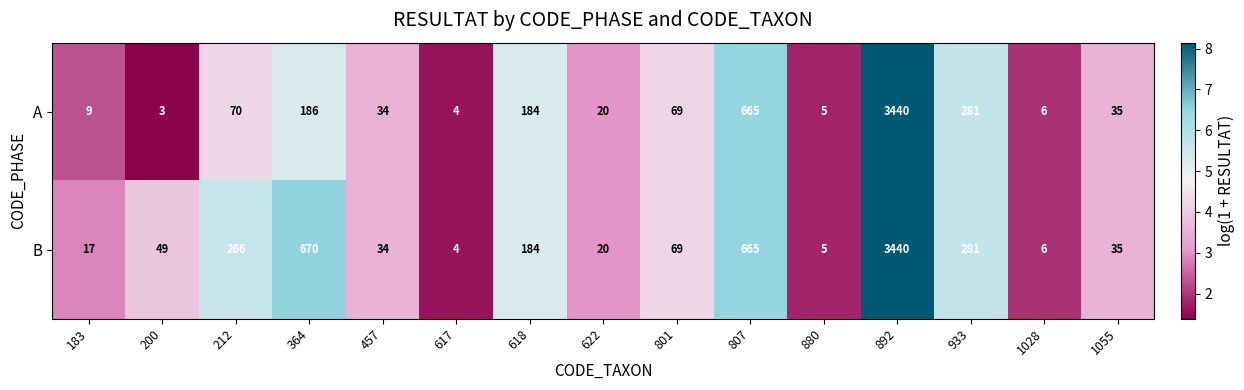

Reading left to right, list all the values displayed in this chart.

A: 9	3	70	186	34	4	184	20	69	665	5	3440	281	6	35
B: 17	49	266	670	34	4	184	20	69	665	5	3440	281	6	35